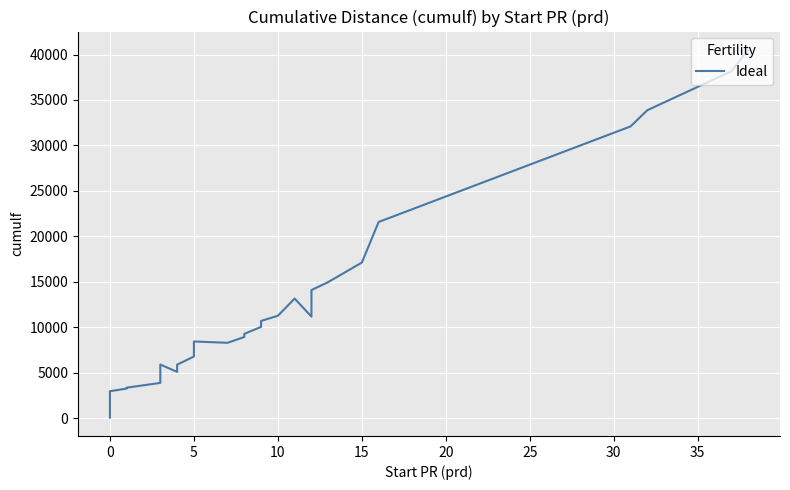

Count the number of categories in the chart.

40